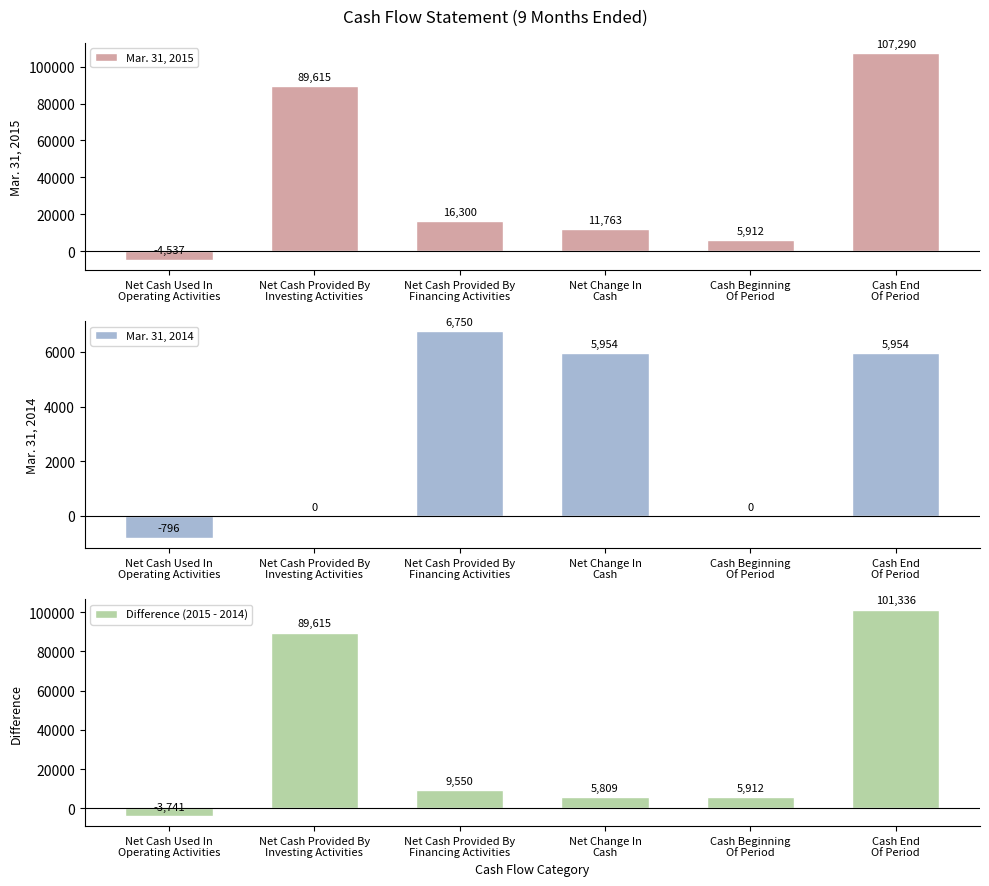

How many negative values does the Mar. 31, 2015 series have?

1